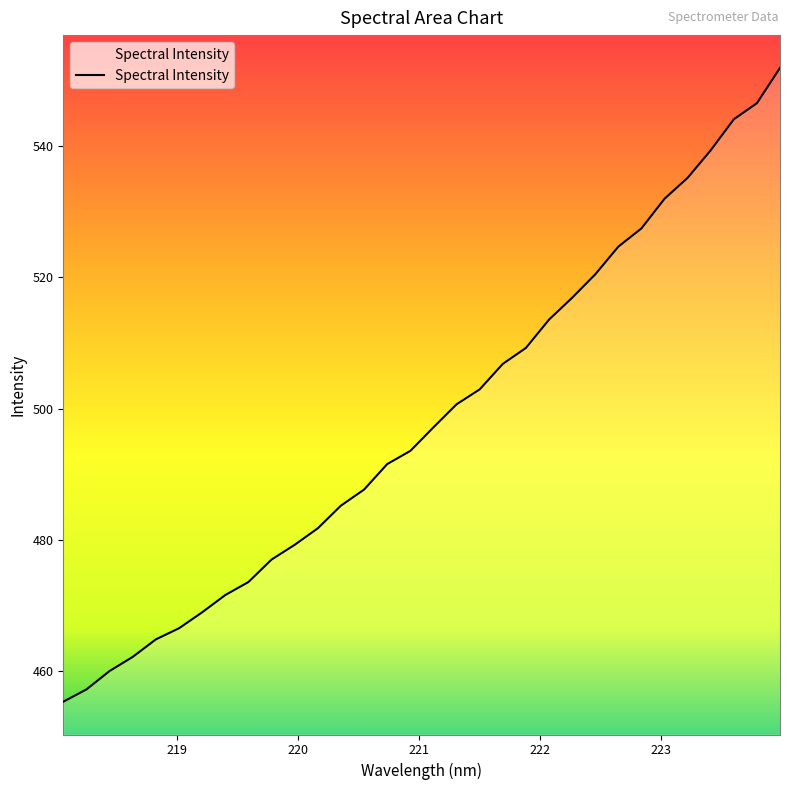

What is the greatest value displayed?

552.0